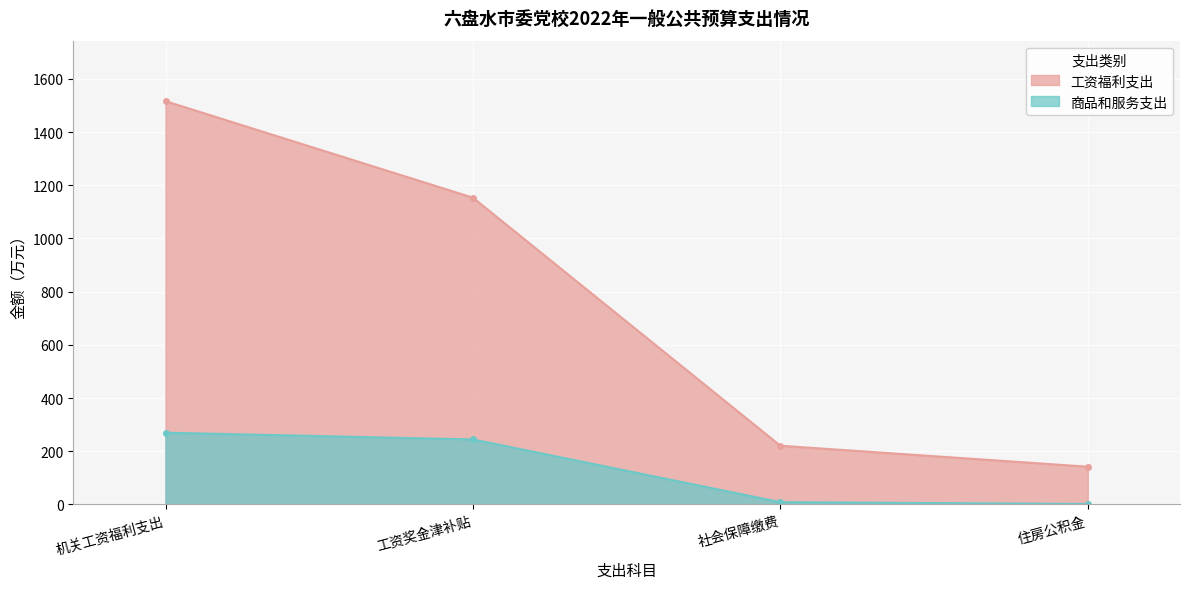

Which category has the highest value across all series?

机关工资福利支出